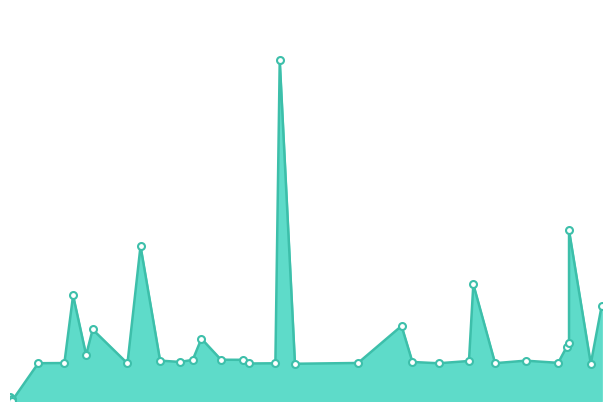

At which category does the chart reach its minimum across all series?

2015-05-19